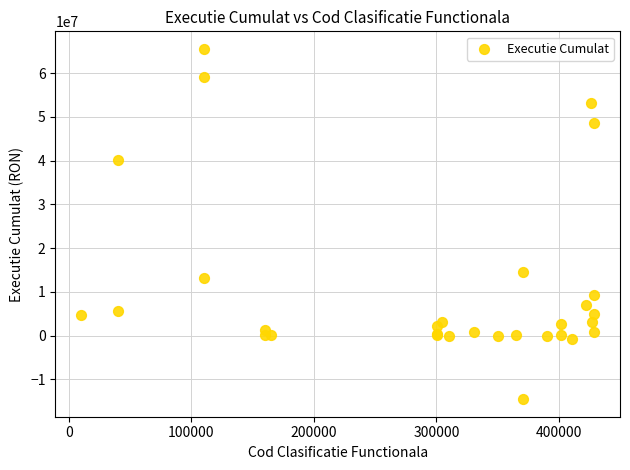

What Y value in the scatter plot is closest to 25506000?

14538000.0